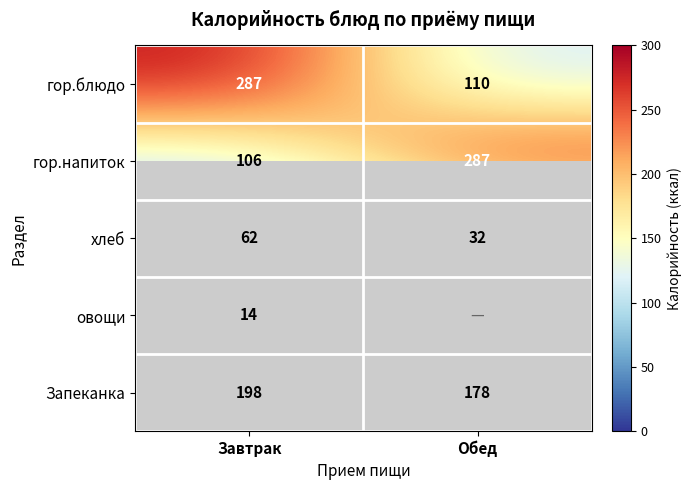

What is the difference between the maximum and minimum values in the хлеб series?

30